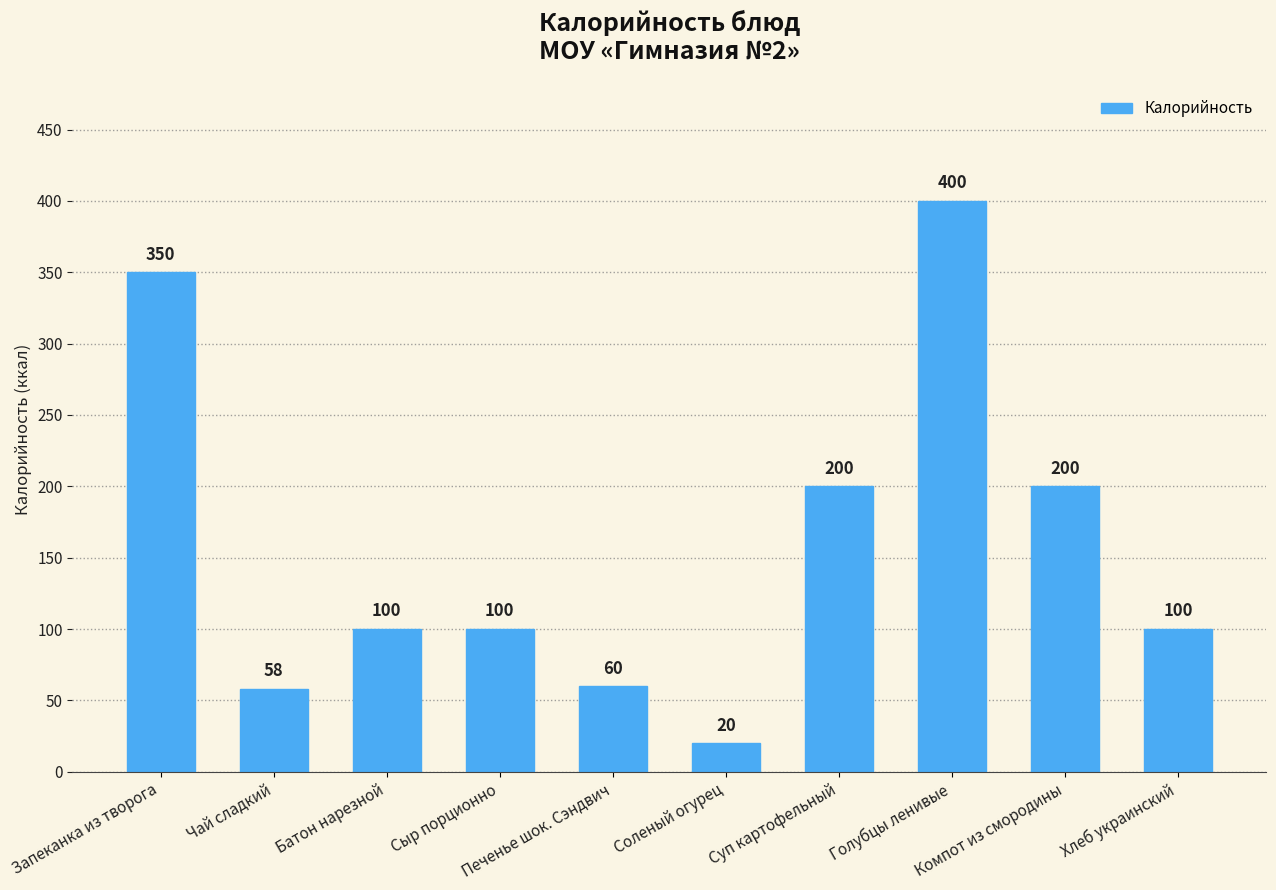

Reading left to right, list all the values displayed in this chart.

350	58	100	100	60	20	200	400	200	100